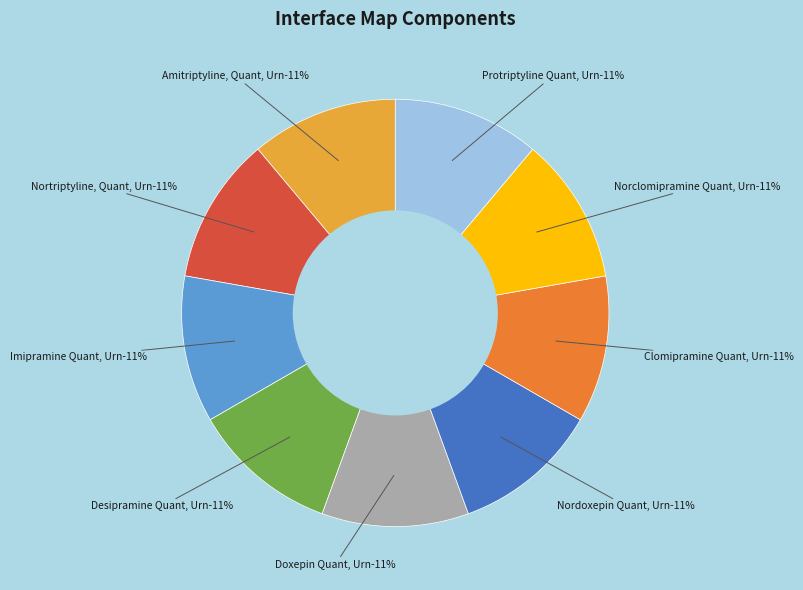

What is the total percentage of Doxepin Quant, Urn and Clomipramine Quant, Urn?

22.2%